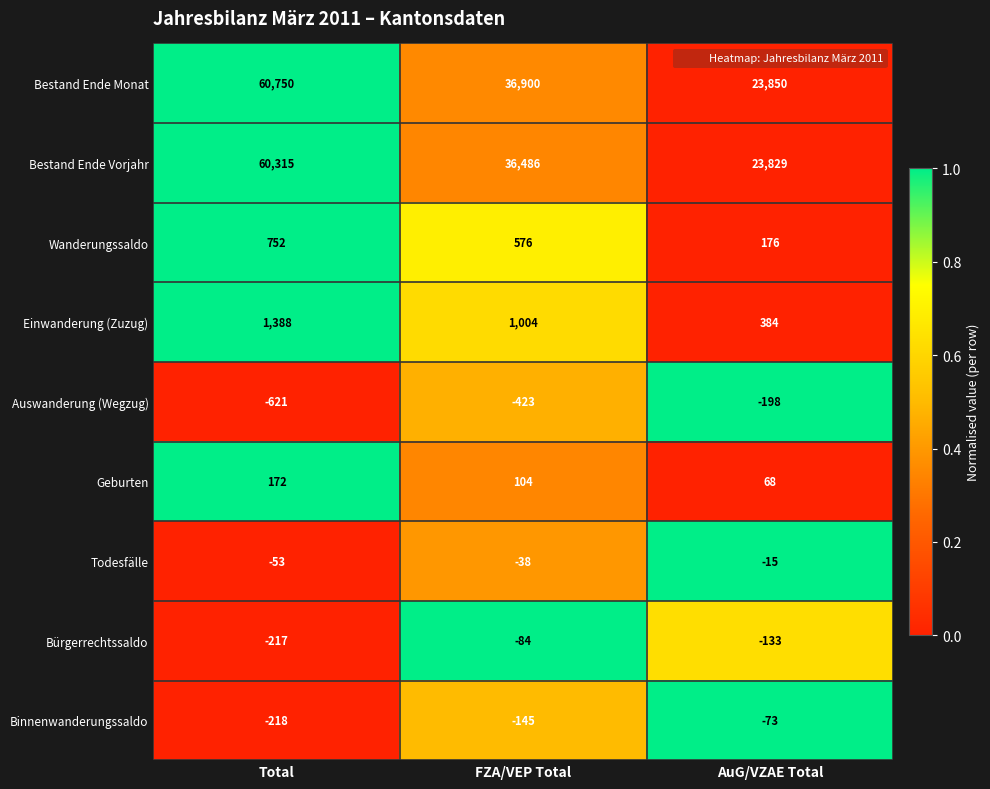

Is it true that Bürgerrechtssaldo equals -233 at AuG/VZAE Total?

False